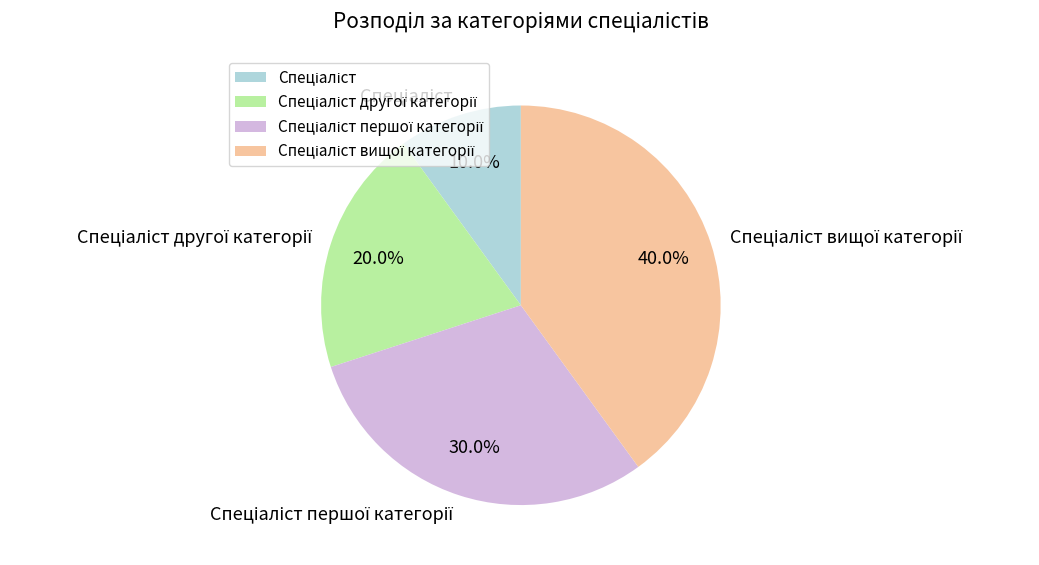

Is there a majority slice in this chart?

No